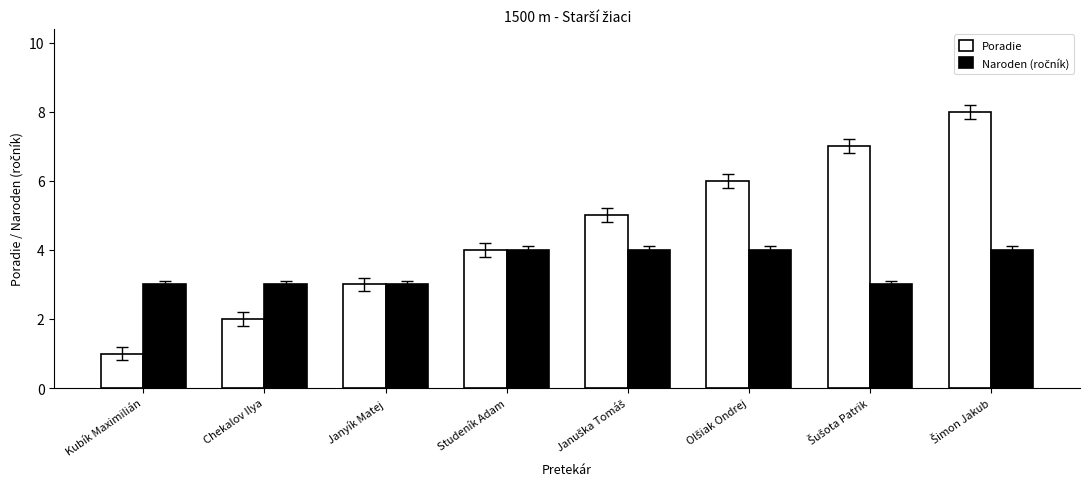

At which category does the chart reach its minimum across all series?

Kubík Maximilián